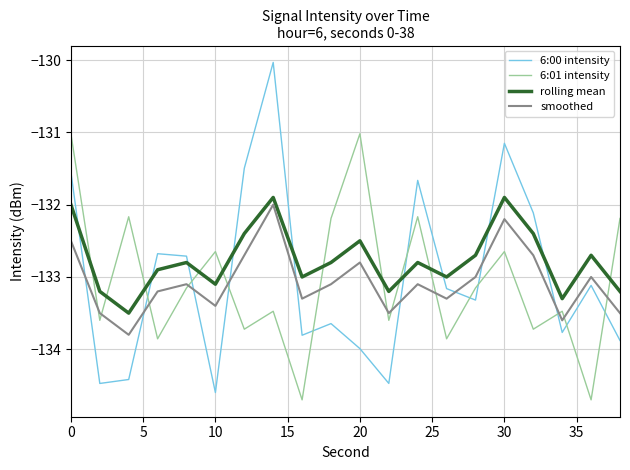

What is the average value of the rolling mean series?

-132.8